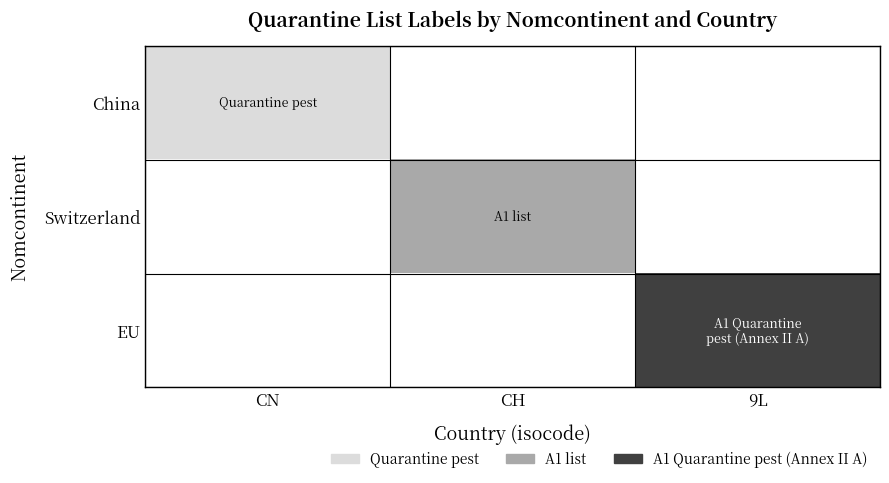

Reading right to left, what are all the values shown in this chart?

China: 9L=0	CH=0	CN=1
Switzerland: 9L=0	CH=2	CN=0
EU: 9L=3	CH=0	CN=0